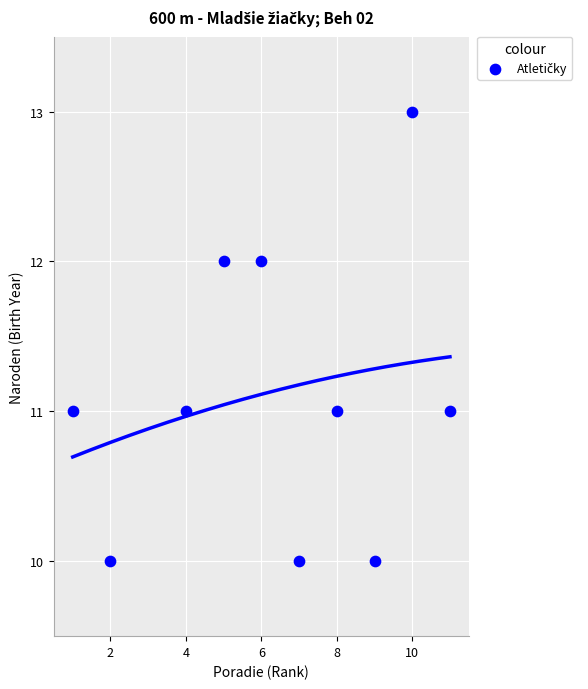

What is the average Y value?

11